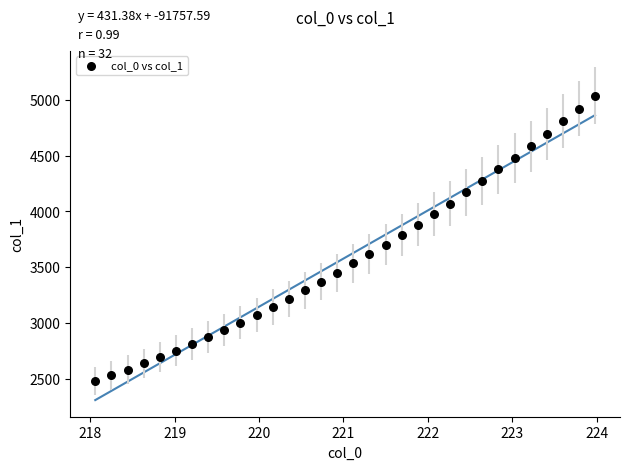

What is the range of X values (max minus min)?

5.9